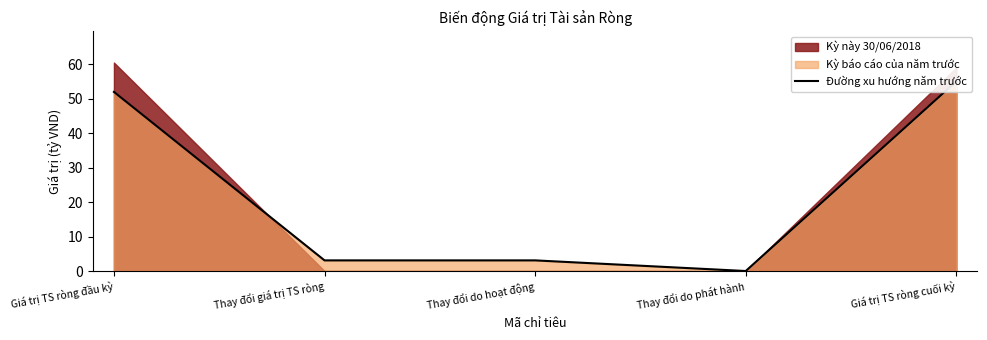

Reading right to left, what are all the values shown in this chart?

Giá trị TS ròng cuối kỳ=55.1	Thay đổi do phát hành=0.0	Thay đổi do hoạt động=3.1	Thay đổi giá trị TS ròng=3.1	Giá trị TS ròng đầu kỳ=52.0